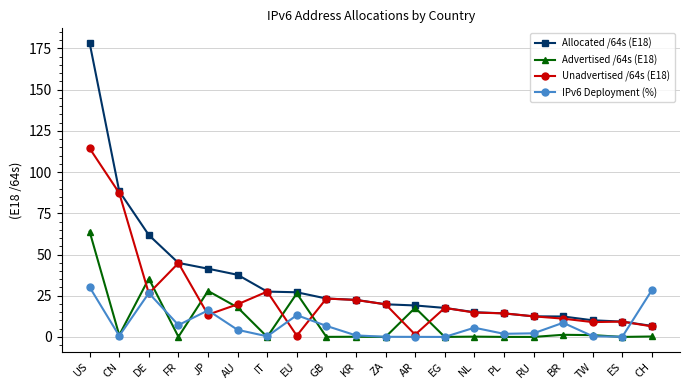

Which category has the highest value in the Advertised /64s (E18) series?

US